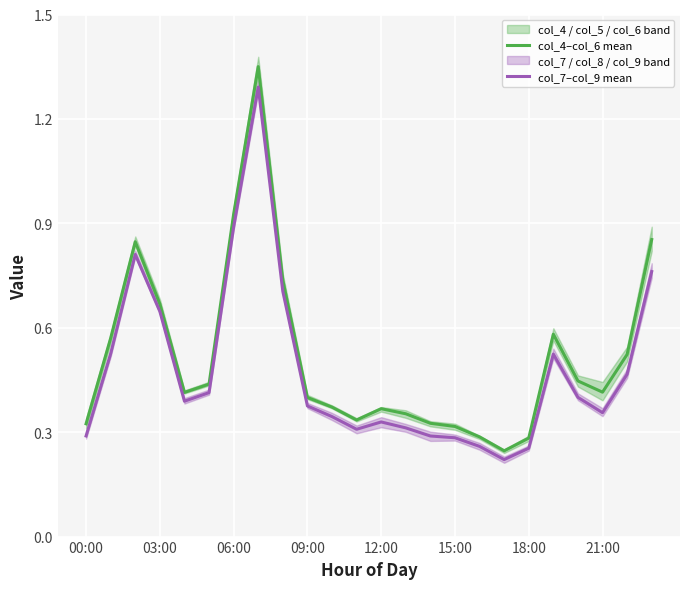

Is it true that col_7–col_9 mean equals 0.1 at 15:00?

False